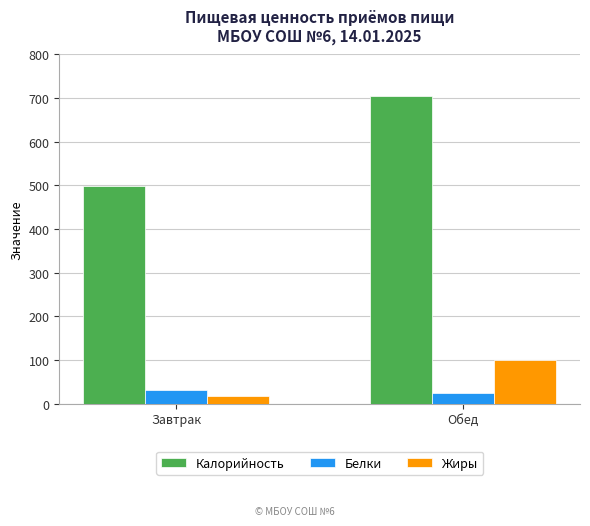

At which label is Жиры closest to 58?

Завтрак